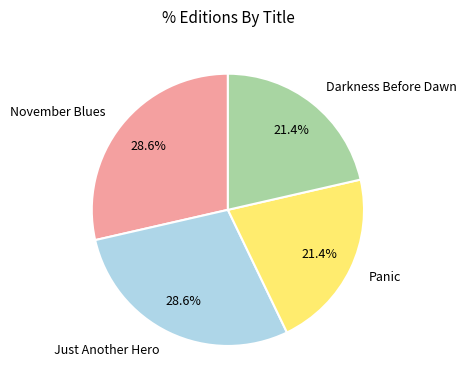

What is the ratio of the value at November Blues to the value at Panic?

1.3